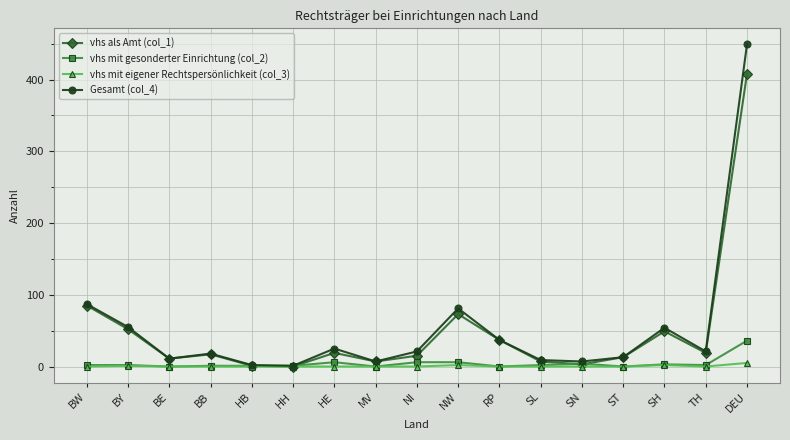

At how many categories does at least one series exceed 230?

1